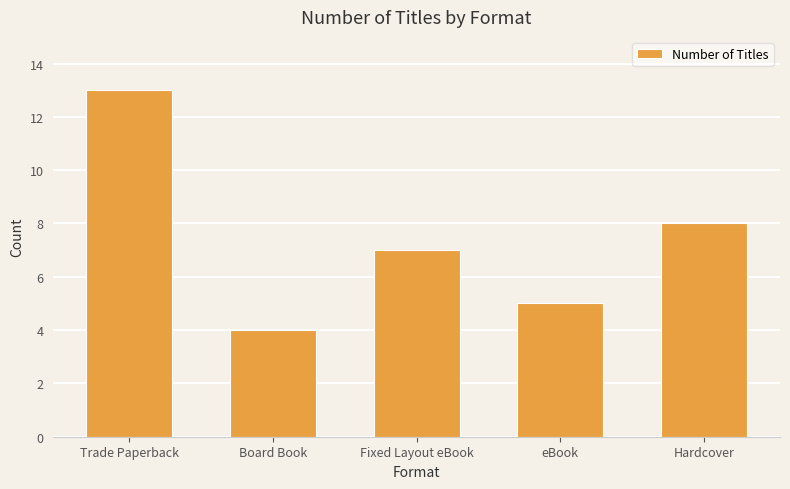

What is the average value?

7